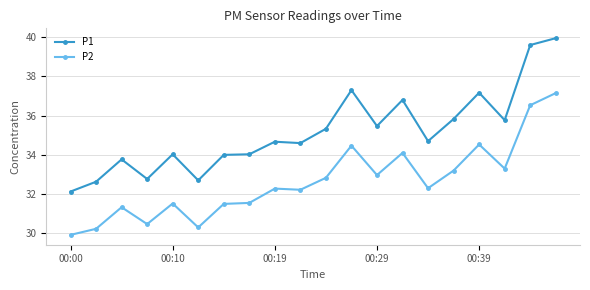

True or false: P2 and P1 cross at least once.

False